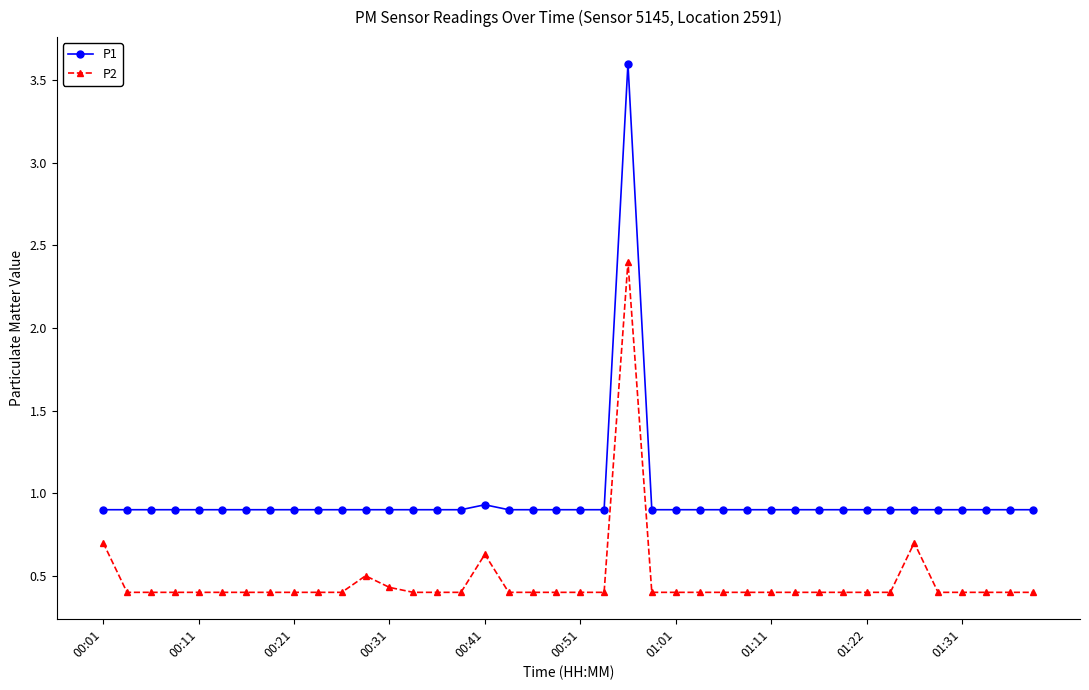

Which series has the widest spread of values?

P1